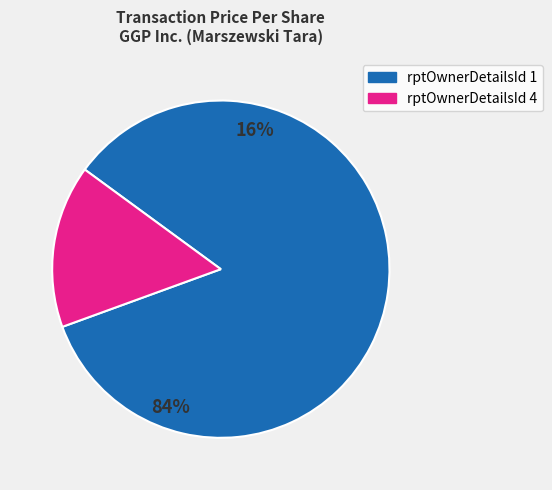

Between 1 (2017-01-09) and 4 (2018-01-09), which is larger?

1 (2017-01-09)